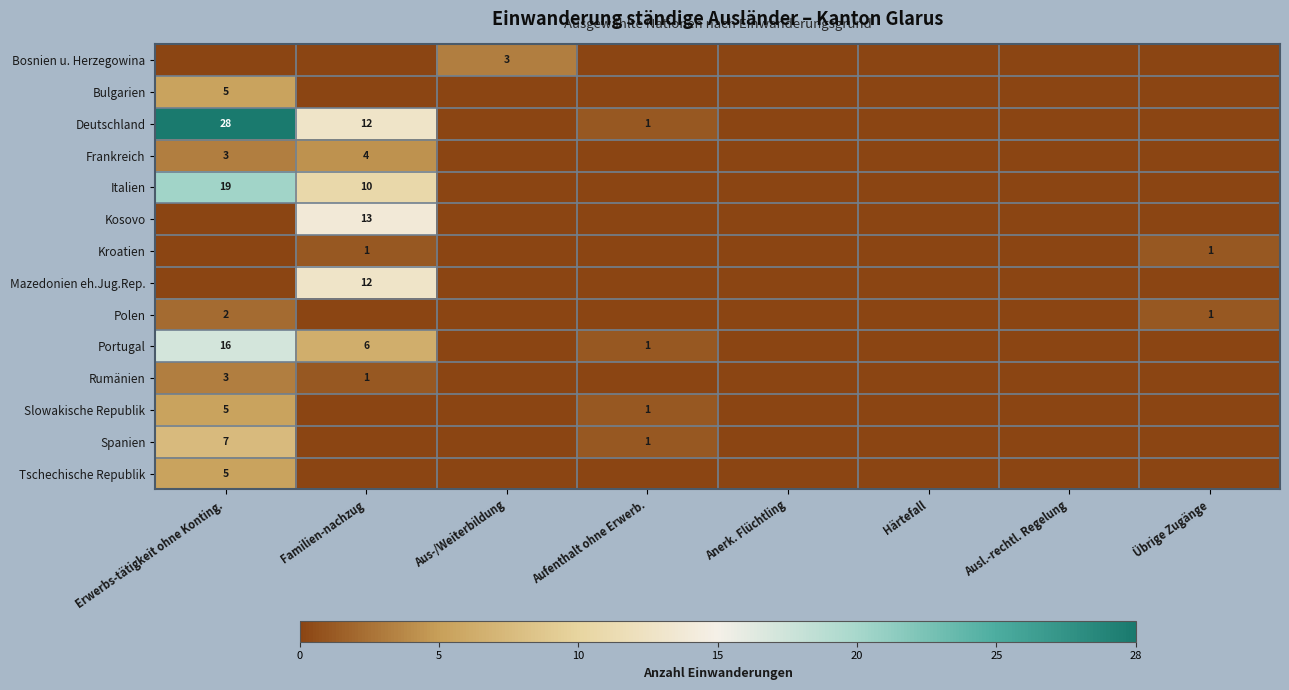

What is the difference between the highest and lowest values at Familien-nachzug?

13